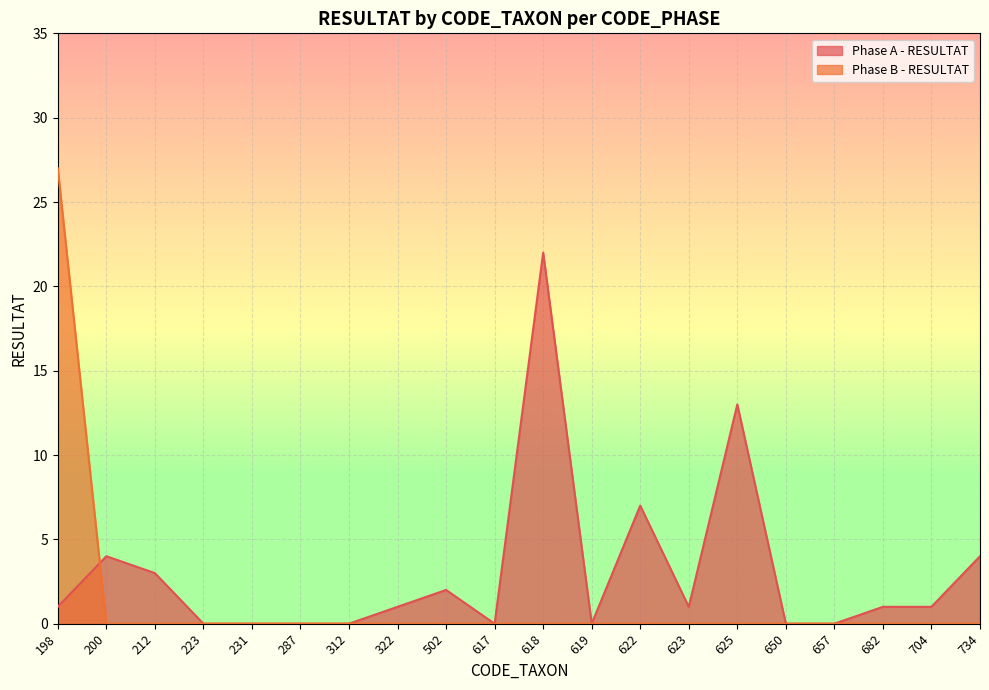

Reading left to right, what are all the values shown in this chart?

Phase A - RESULTAT: 1	4	3	0	0	0	0	1	2	0	22	0	7	1	13	0	0	1	1	4
Phase B - RESULTAT: 27	0	0	0	0	0	0	0	0	0	0	0	0	0	0	0	0	0	0	0